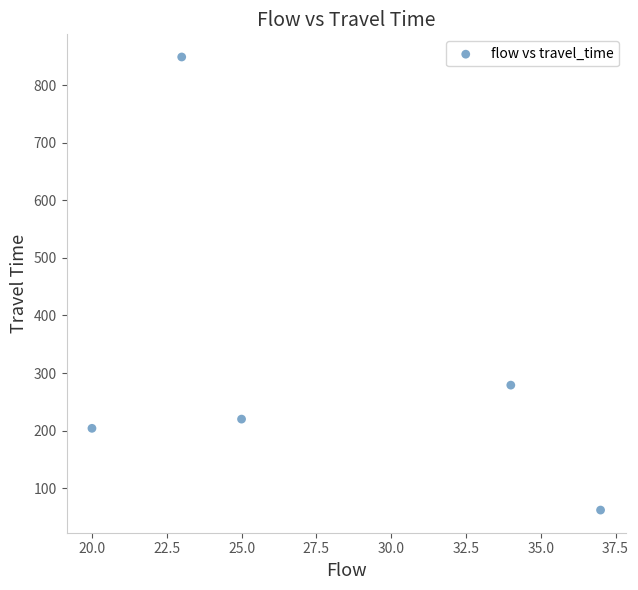

What is the average X value?

28